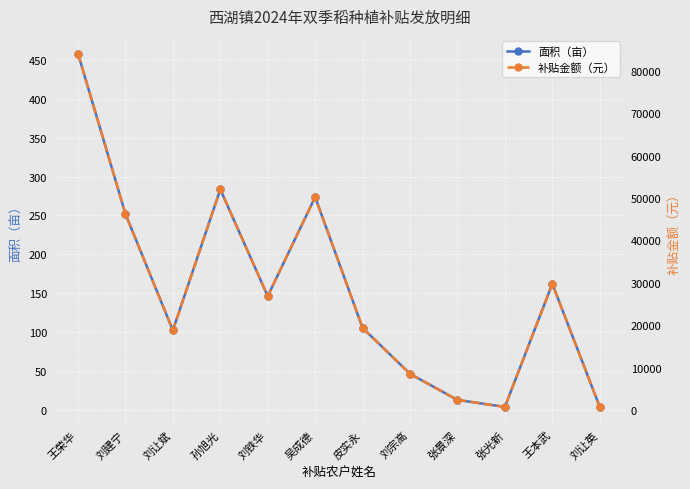

Rank the series by their average value, from lowest to highest.

面积（亩）, 补贴金额（元）